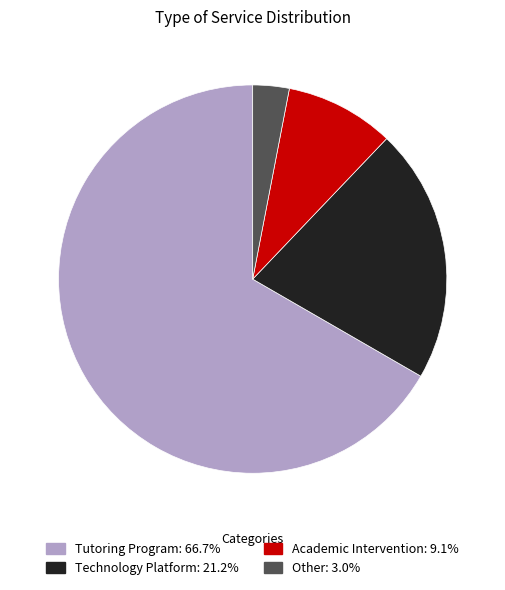

Is Technology Platform the majority of the pie?

No